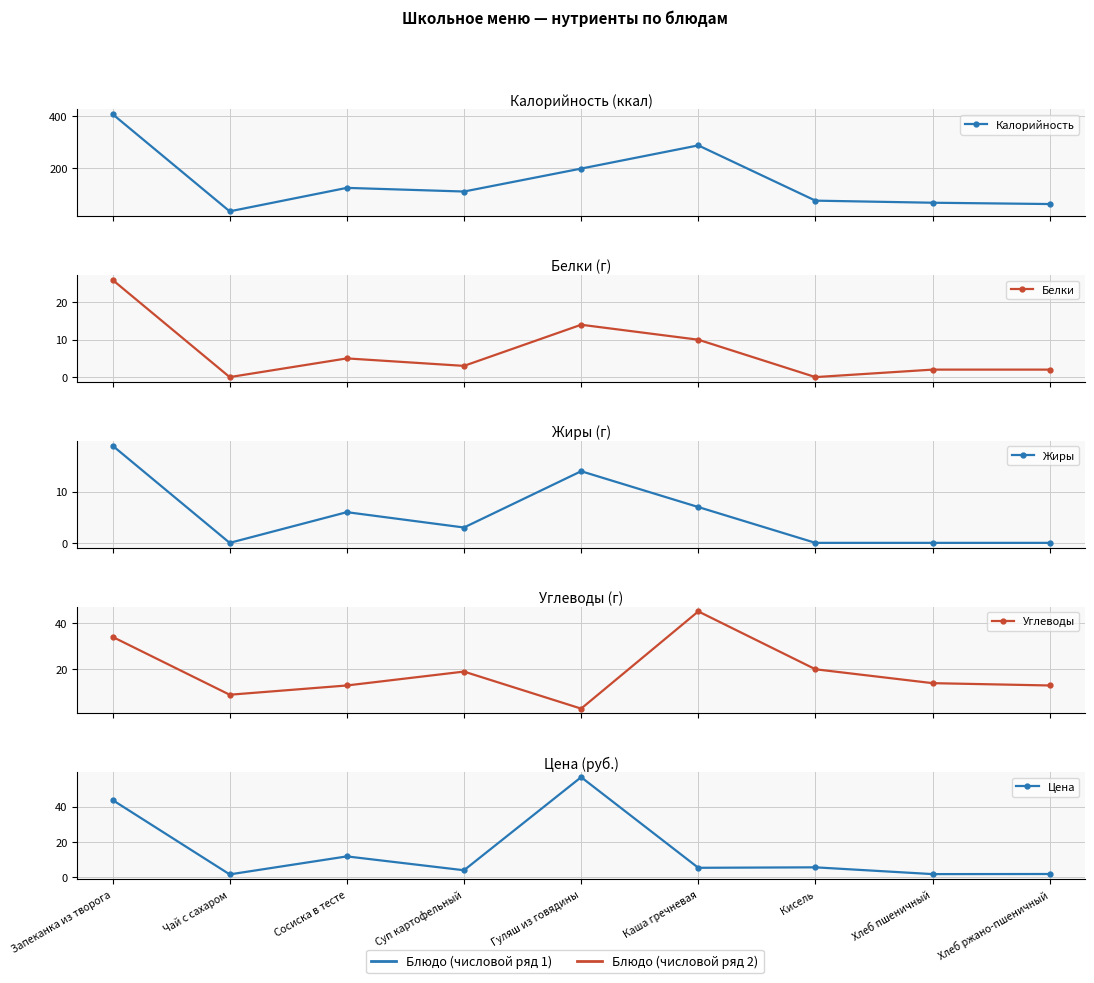

Is this an area chart (filled region under the line)?

No